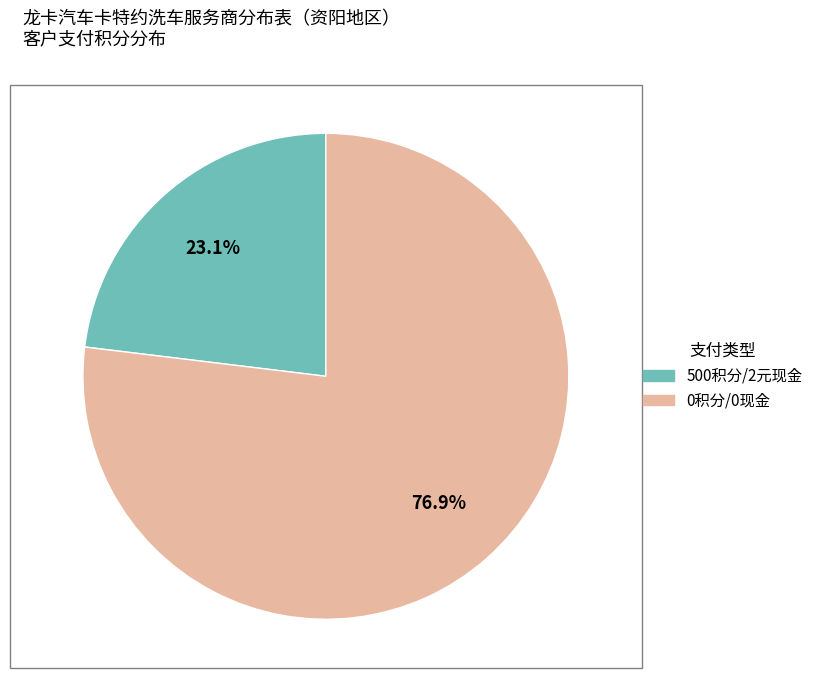

Rank the categories by value from lowest to highest.

500积分/2元现金, 0积分/0现金